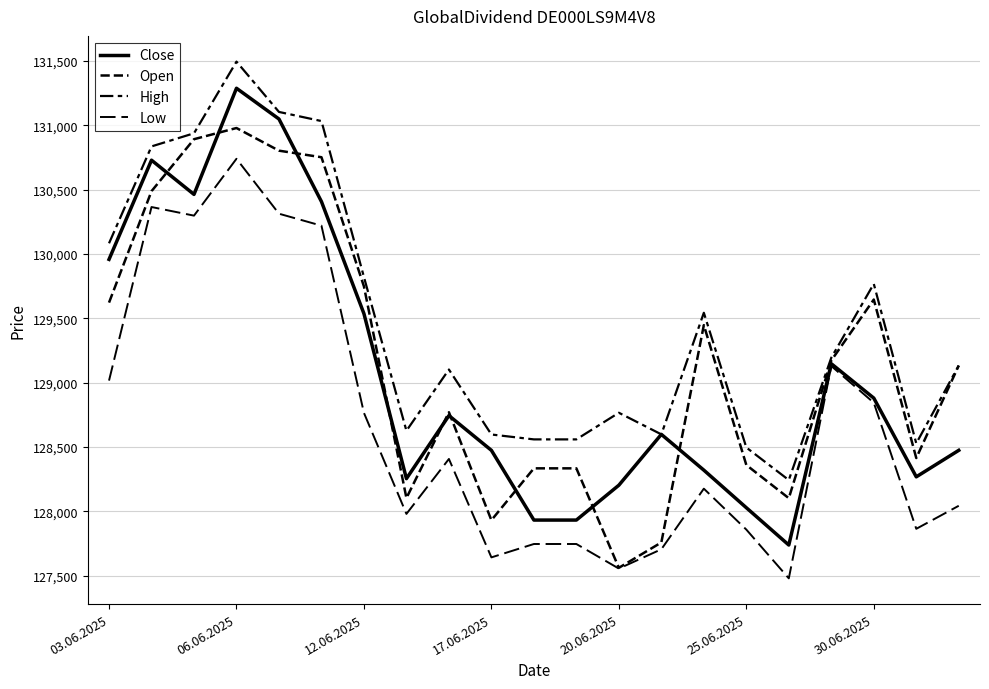

List the series in order of their peak value, highest first.

High, Close, Open, Low